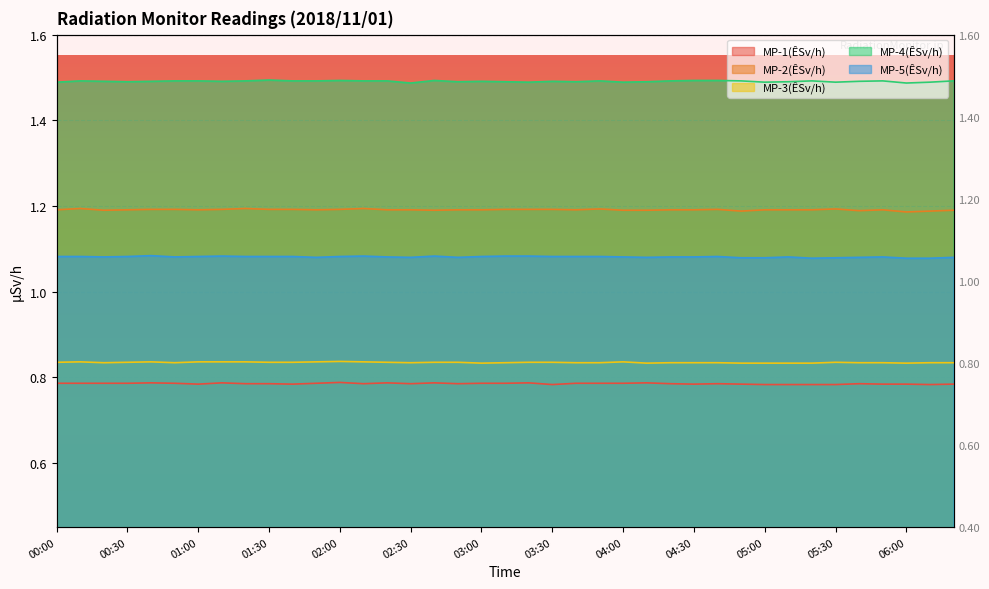

What is the label of the 36th point from the left?

05:50